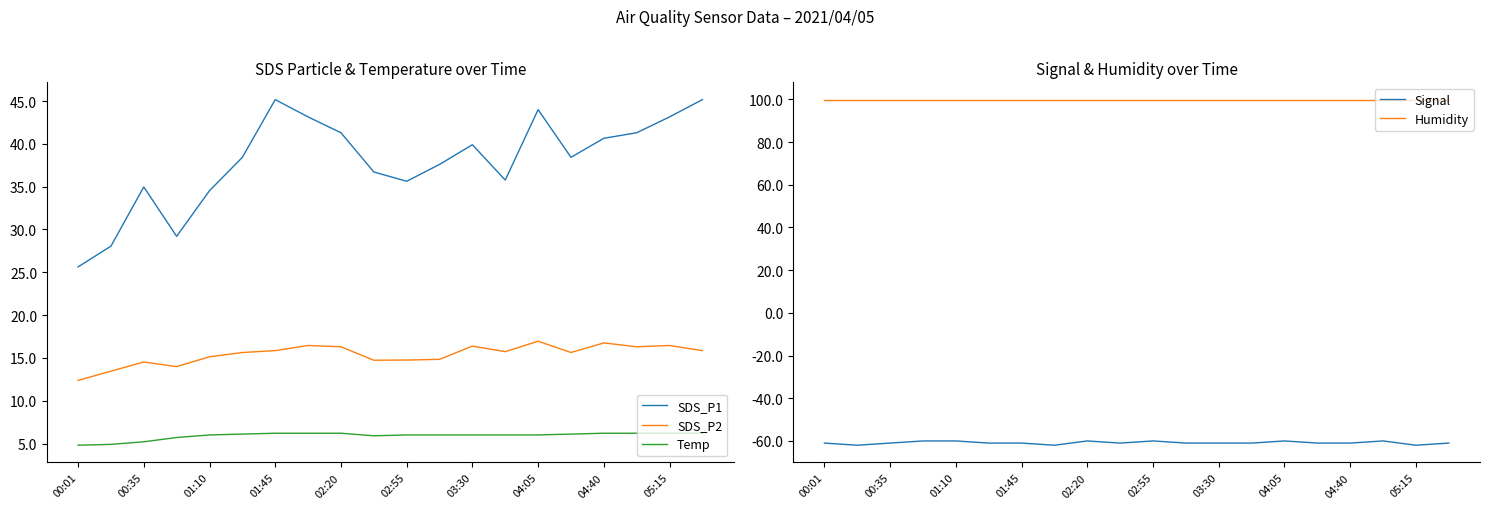

True or false: Temp and SDS_P2 cross at least once.

False